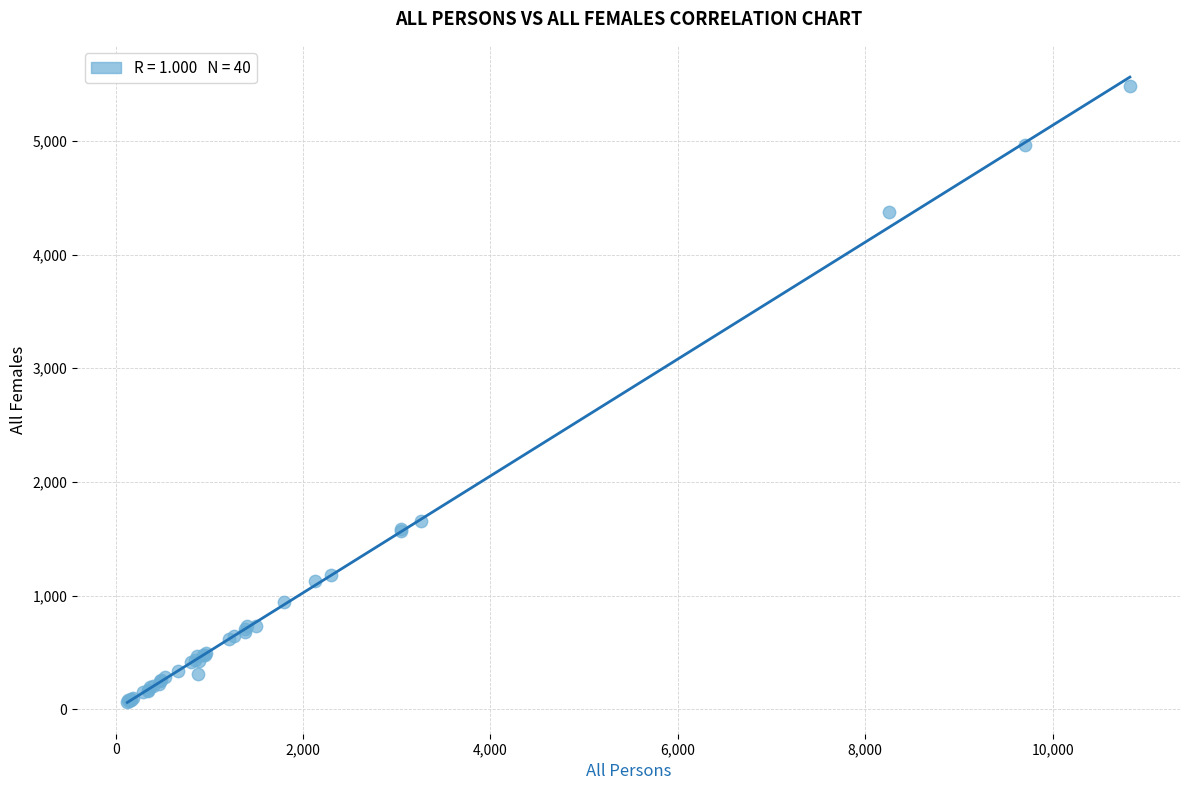

What Y value in the scatter plot is closest to 2773?

1653